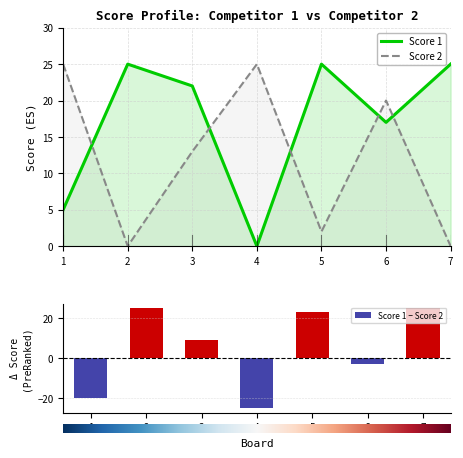

Read the Score 1 value at 3, to the nearest 5.

20